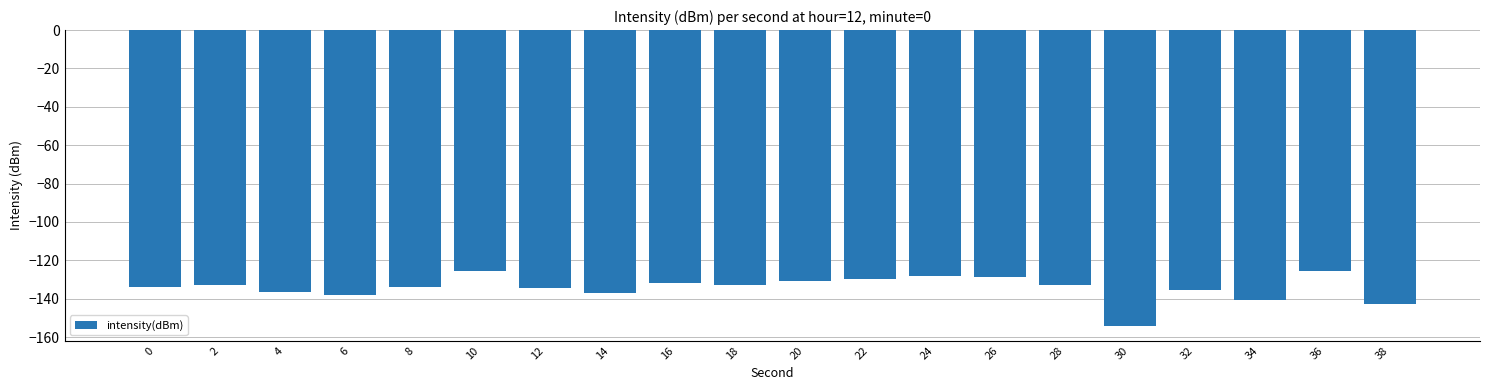

What is the approximate value at 24?

-128.4